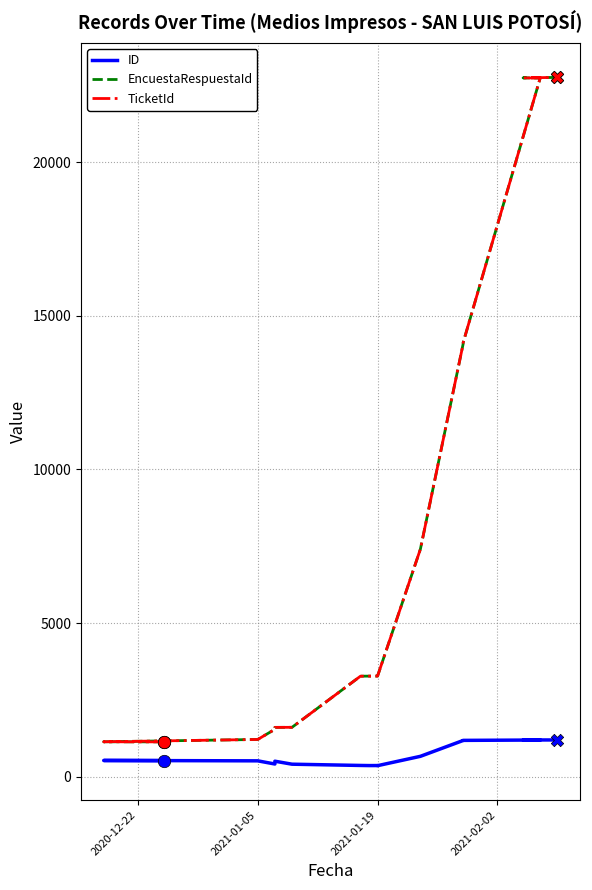

Which series reaches the minimum Y coordinate?

ID